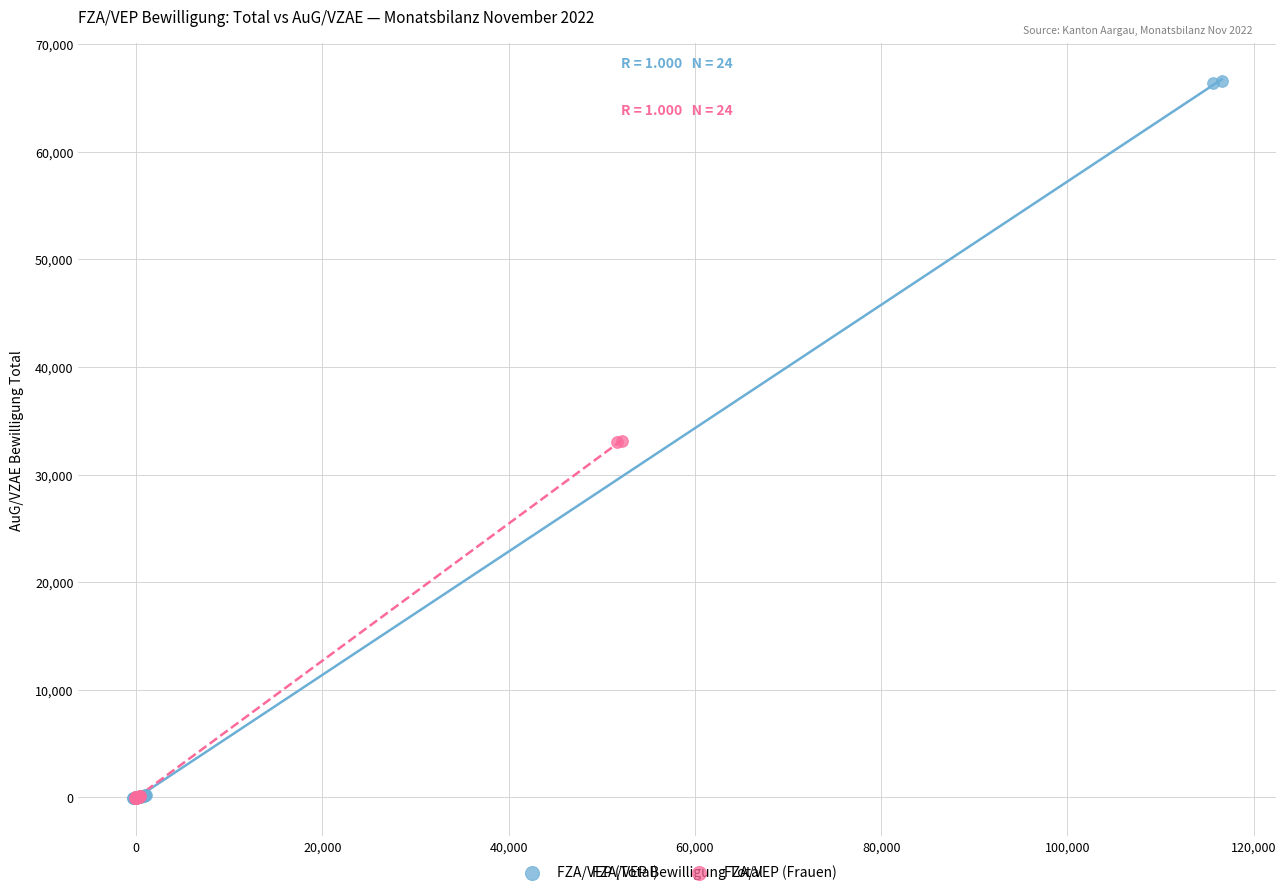

Which series has the largest Y range (max minus min)?

FZA/VEP (Total)